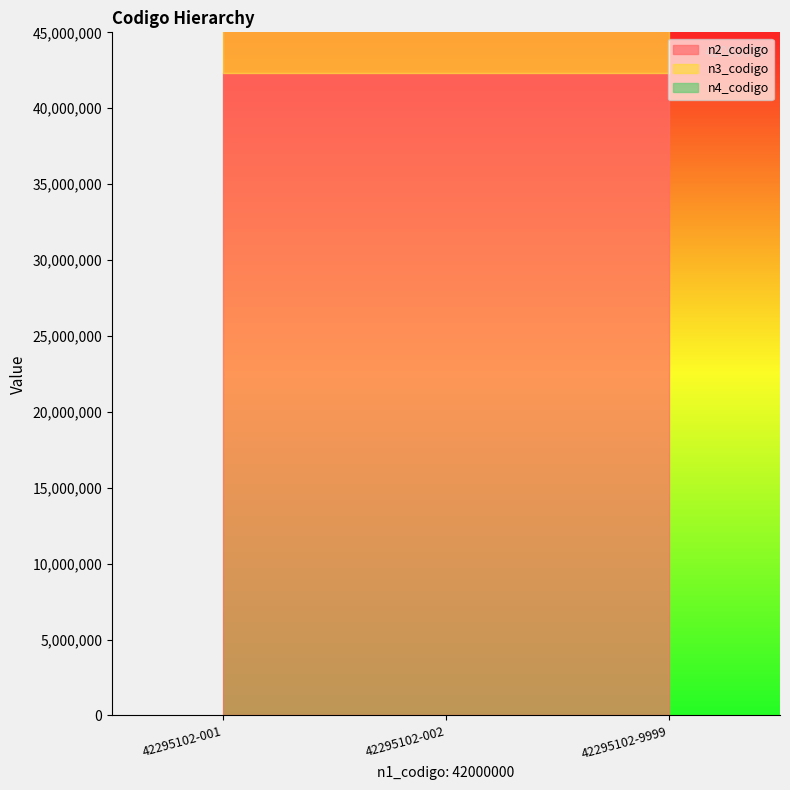

Which category has the highest value across all series?

42295102-001